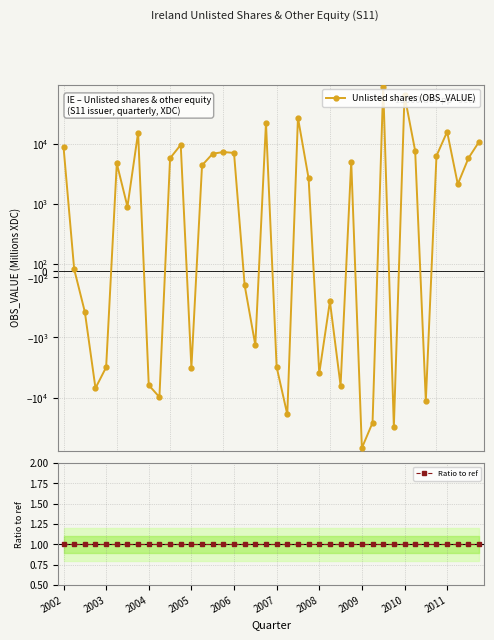

How many times do Ratio to ref and Unlisted shares (OBS_VALUE) cross each other?

18